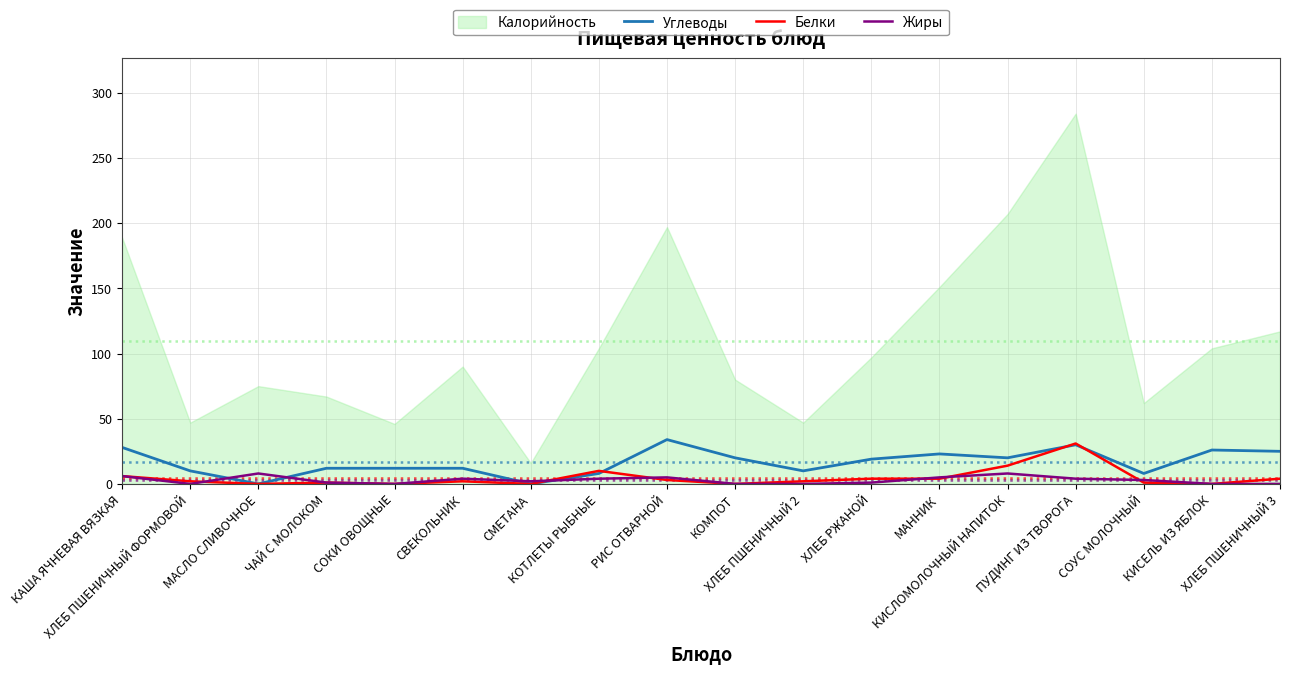

What position from the right is СМЕТАНА?

12